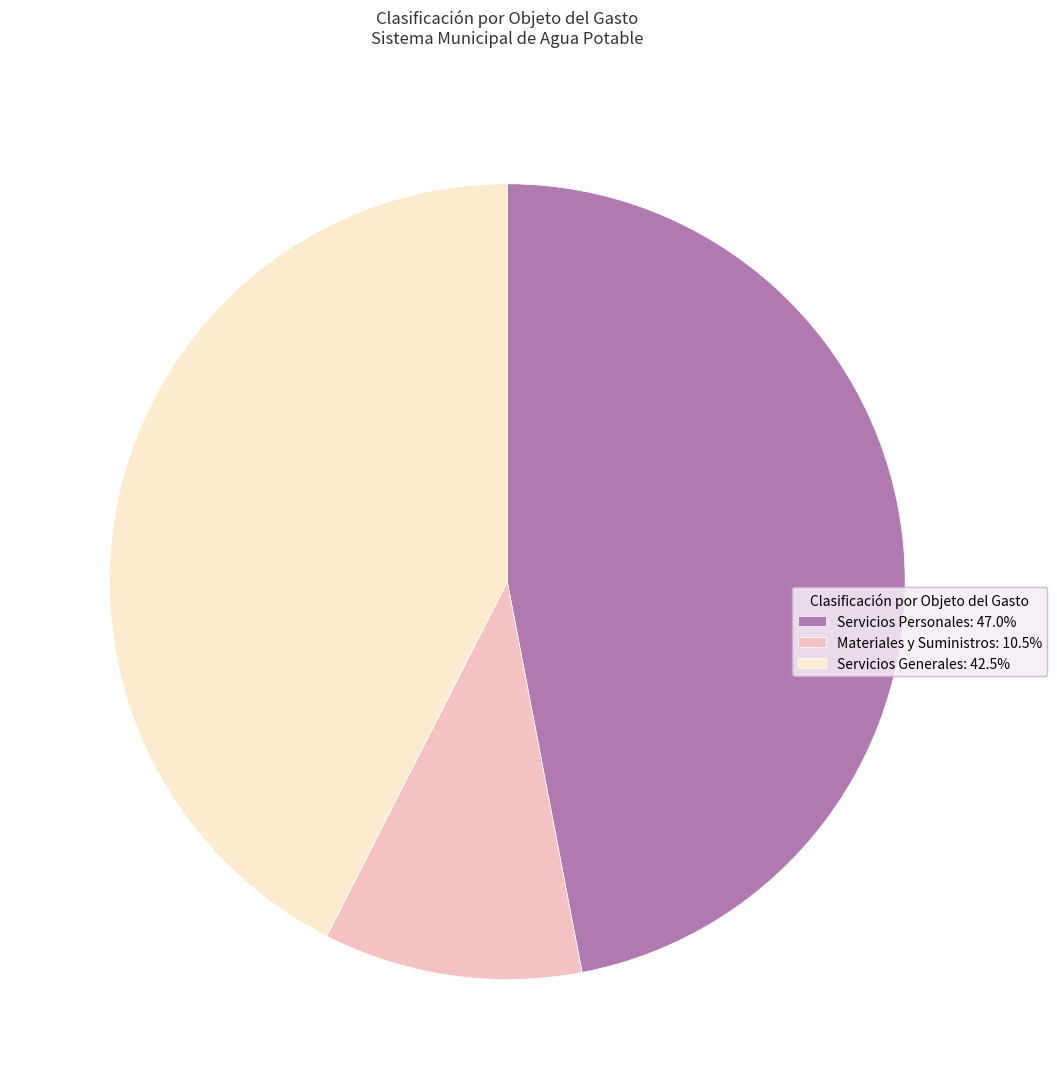

True or false: Materiales y Suministros accounts for 3% of the total.

False